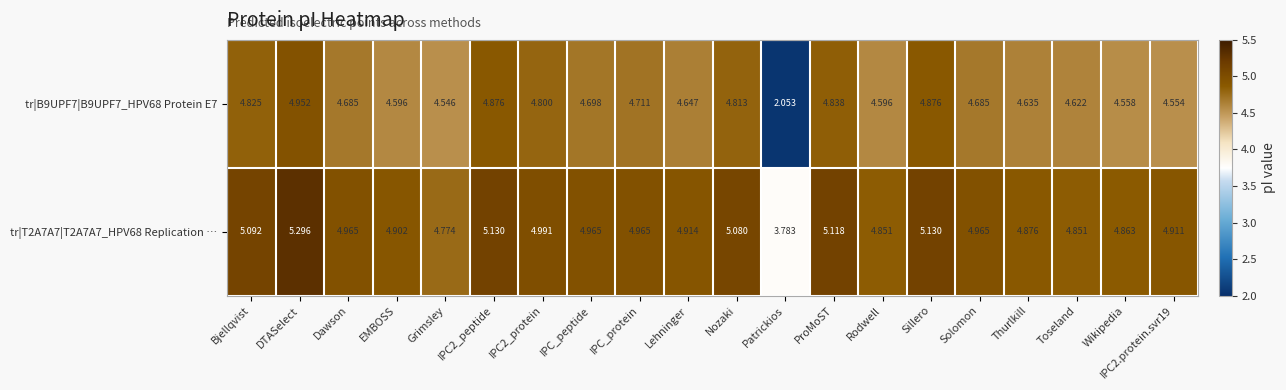

At which category is the sum across all series the highest?

DTASelect